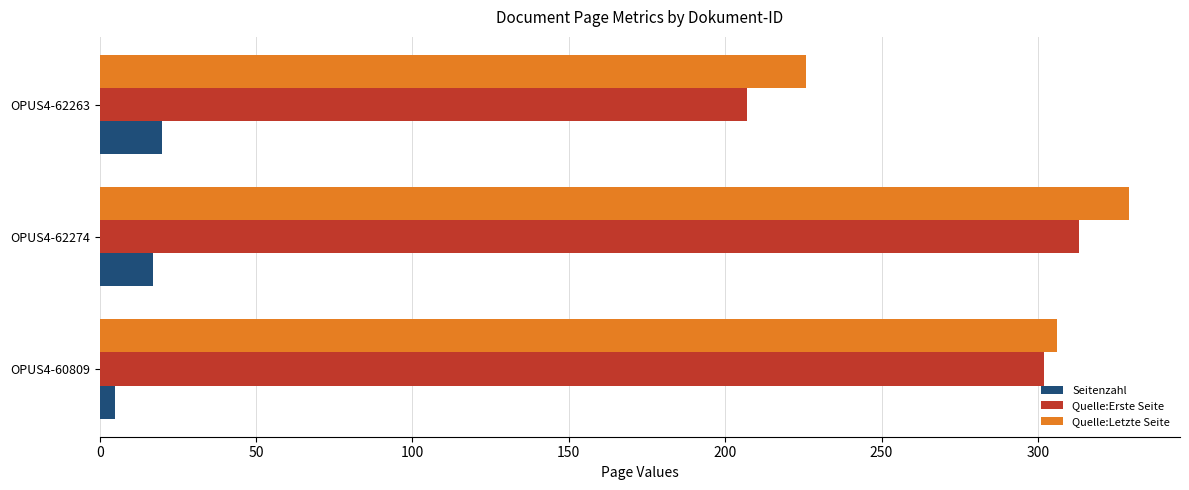

What is the difference between the maximum and second lowest values in the Seitenzahl series?

3